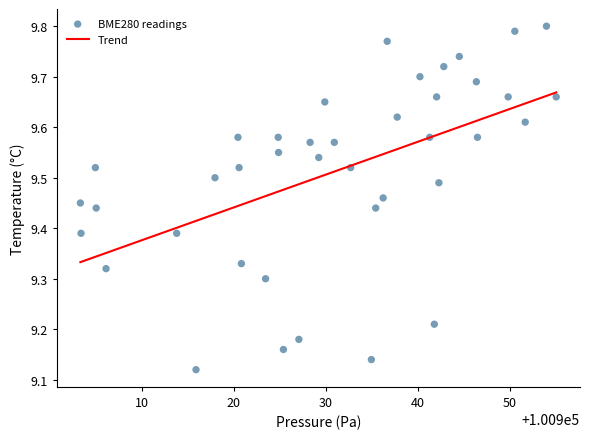

What is the range of X values (max minus min)?

51.7